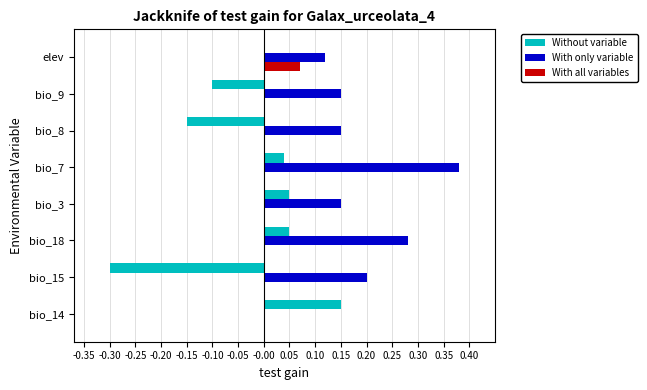

What is the sum of all With only variable values?

1.4